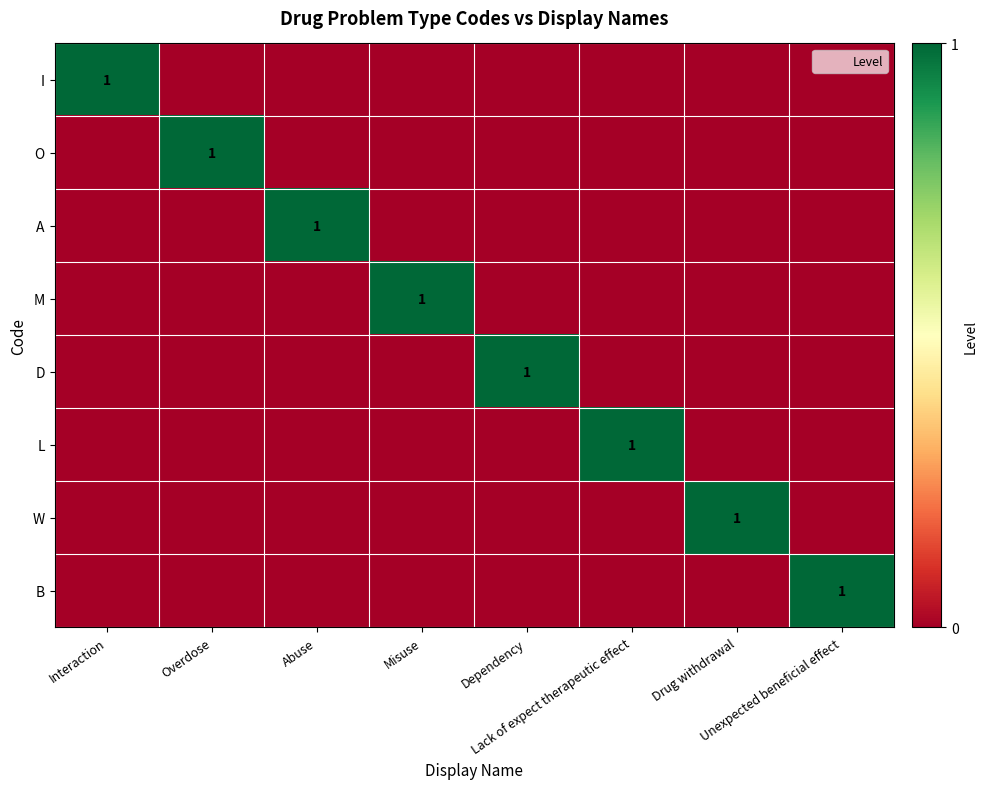

Is the value of M at Unexpected beneficial effect greater than the value of B at Unexpected beneficial effect?

No